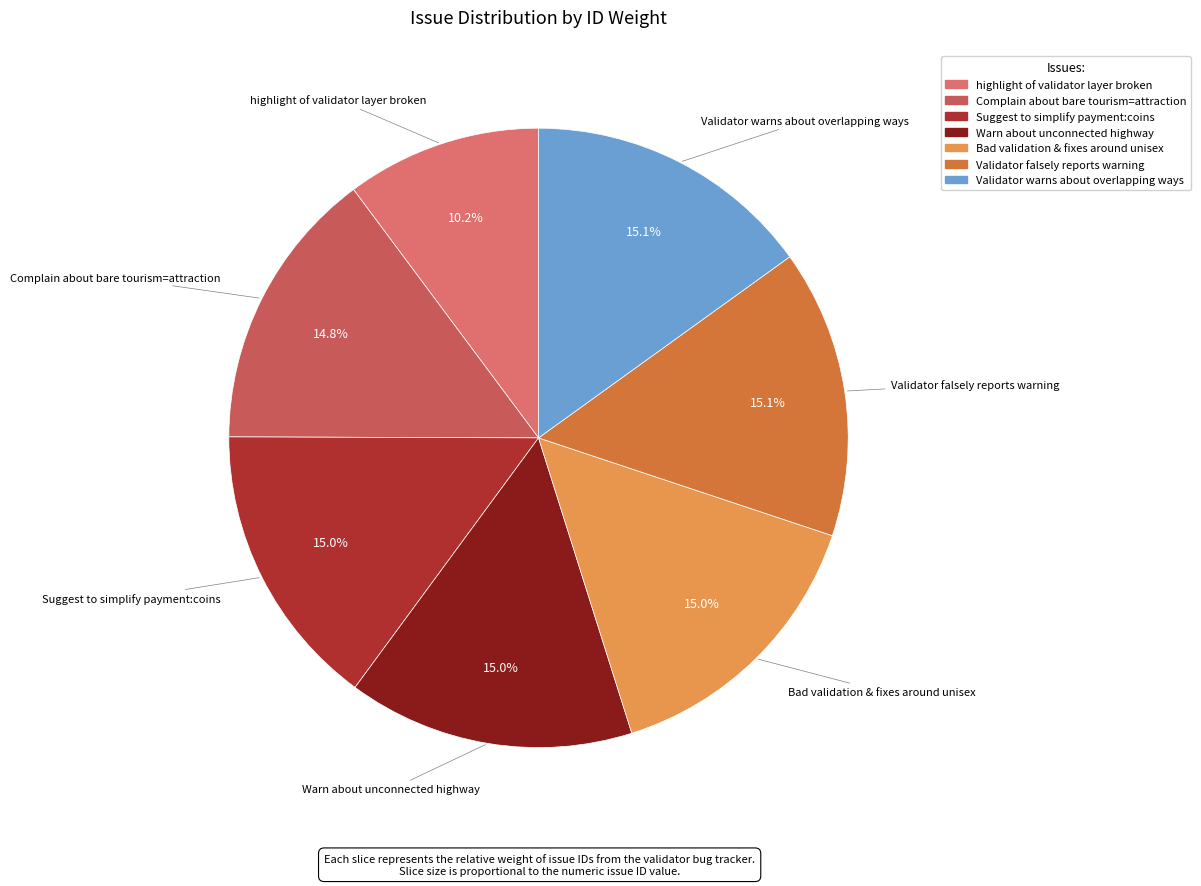

The Validator warns about overlapping ways slice represents 15% of the pie. True or false?

True